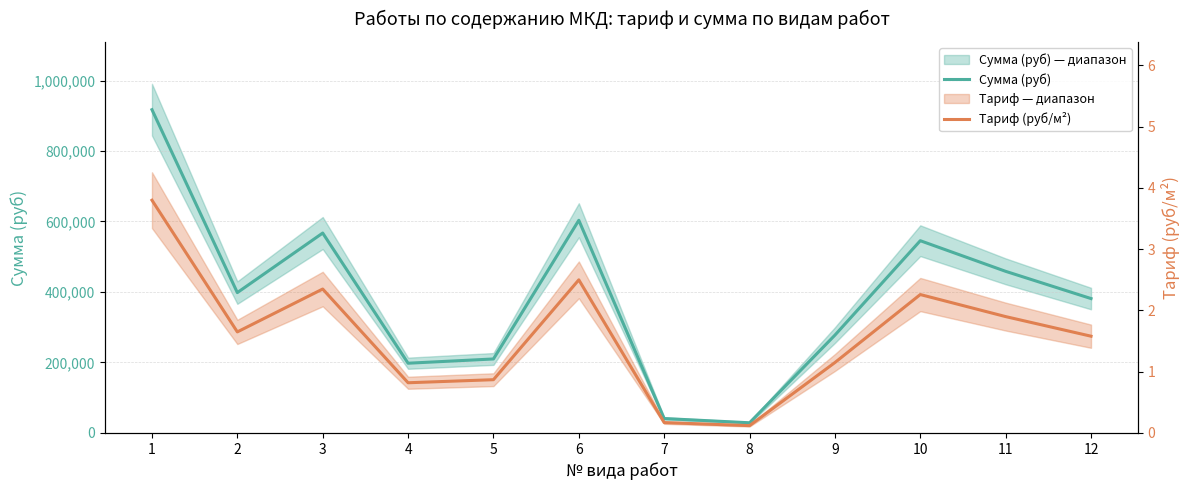

What is the sum of the Тариф (руб/м²) values at 8 and 7?

0.3